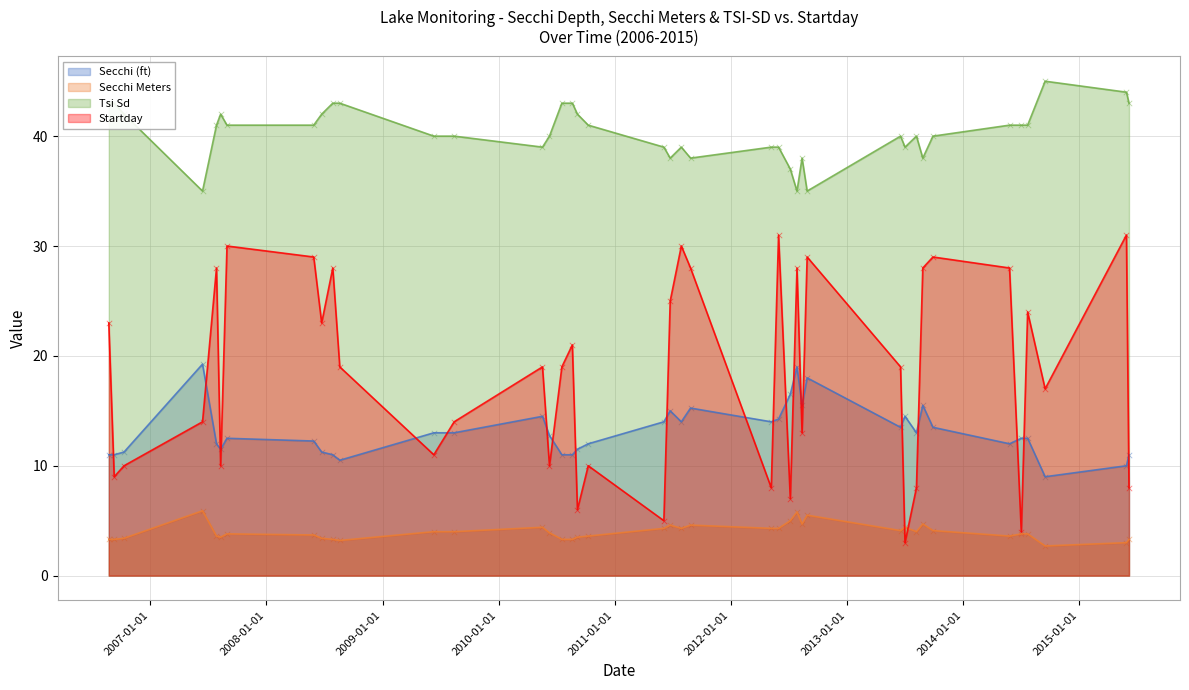

What are all the series names shown in the legend?

Secchi (ft), Secchi Meters, Tsi Sd, Startday